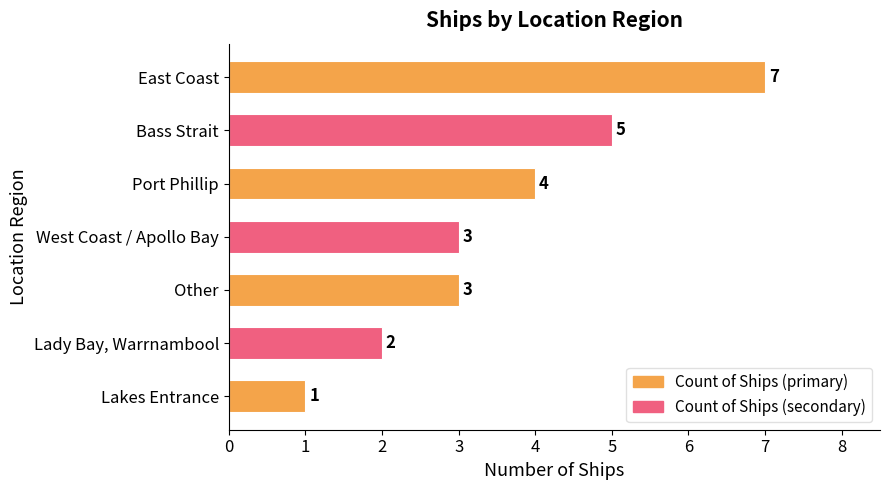

Count the number of categories in the chart.

7